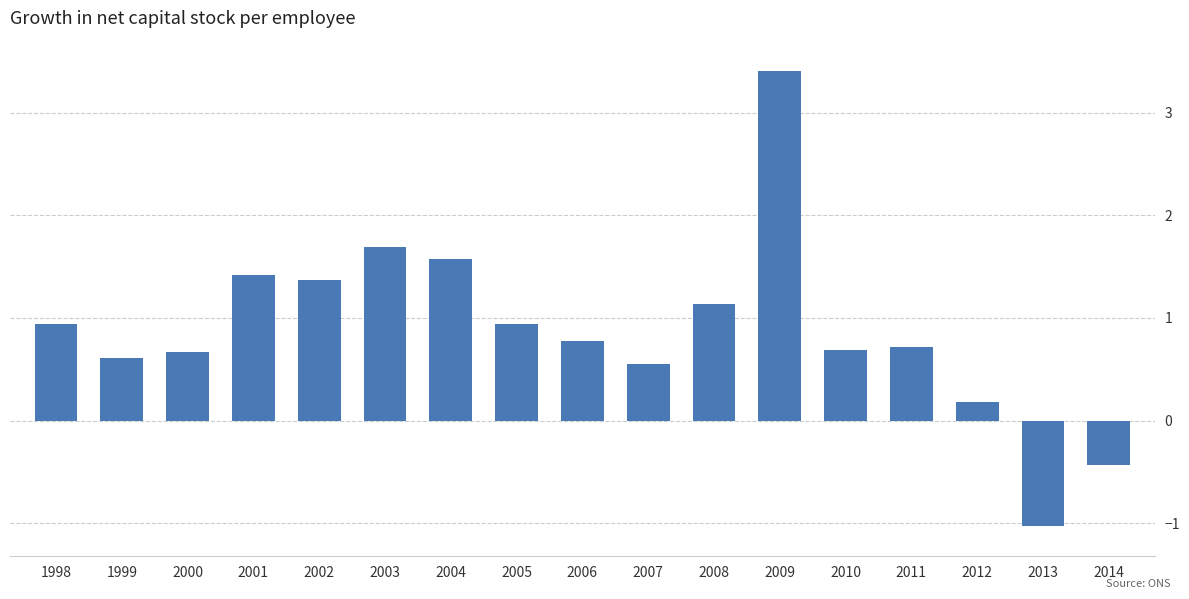

Which category has the highest value across all series?

2009